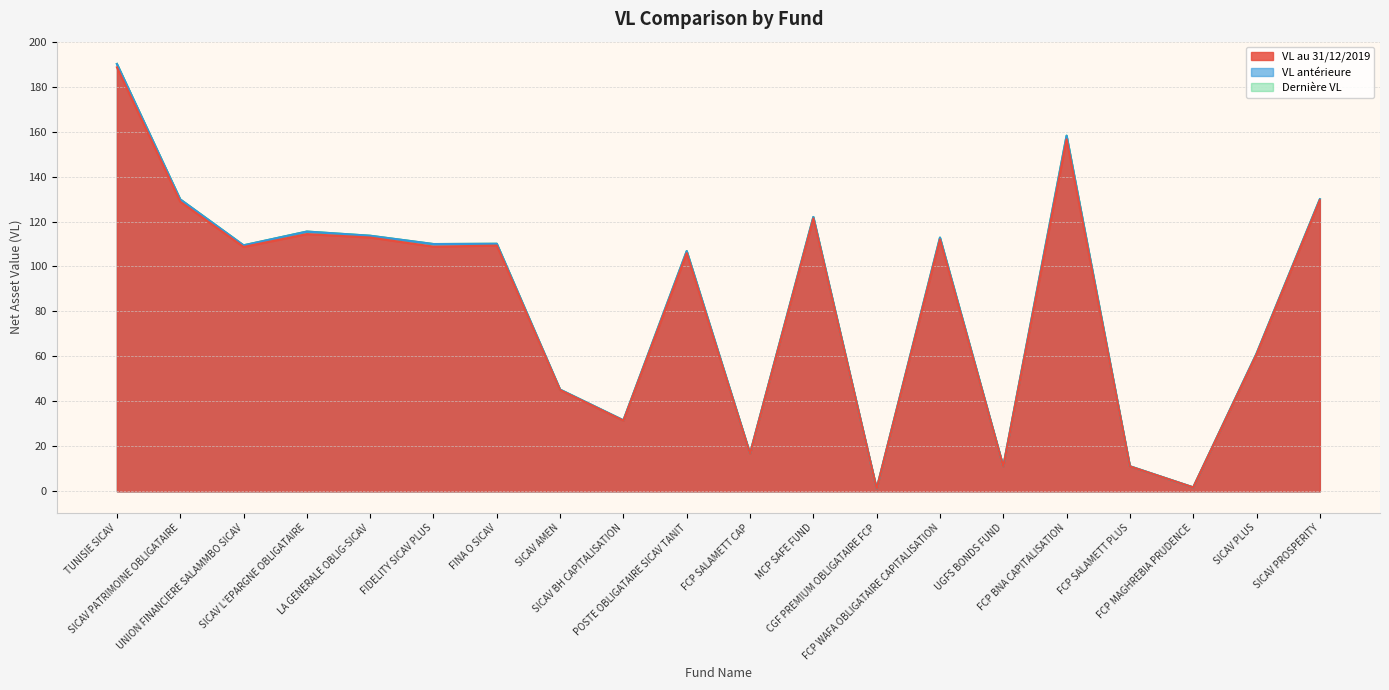

Reading right to left, what are all the values shown in this chart?

VL au 31/12/2019: 129.5	60.9	1.7	11.1	156.6	11.0	112.0	1.2	121.4	16.7	105.9	31.4	45.0	109.3	108.8	112.9	114.4	108.7	128.8	188.6
VL antérieure: 129.9	61.2	1.8	11.2	158.2	11.1	112.8	1.2	122.0	16.8	106.8	31.6	45.2	110.1	110.0	113.7	115.5	109.4	129.8	190.1
Dernière VL: 129.9	61.2	1.8	11.2	158.2	11.1	112.9	1.2	122.0	16.8	106.9	31.6	45.2	110.1	110.0	113.7	115.6	109.4	129.9	190.1